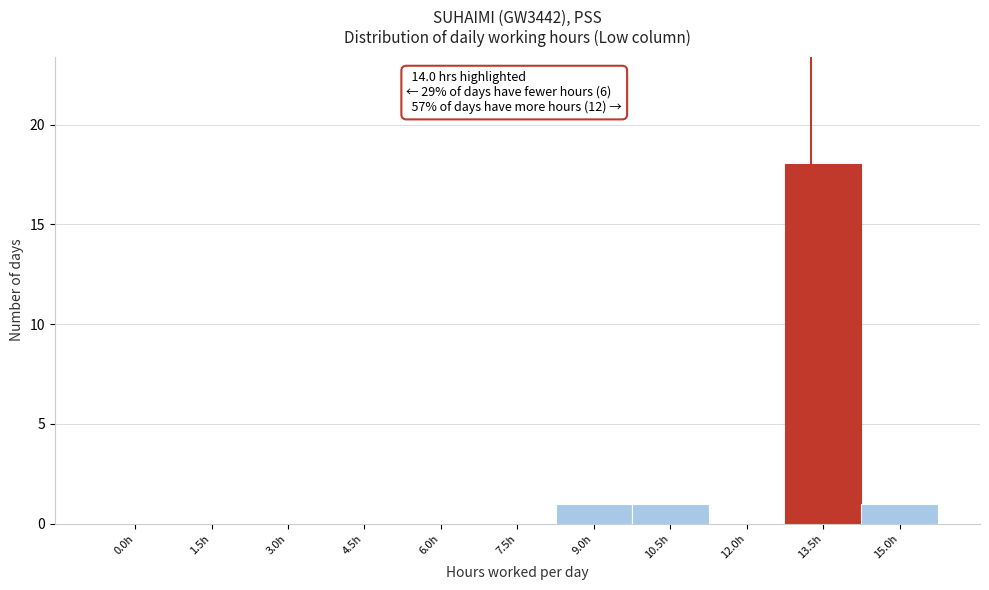

Reading left to right, transcribe all the data shown in this chart.

0.0h=0	1.5h=0	3.0h=0	4.5h=0	6.0h=0	7.5h=0	9.0h=1	10.5h=1	12.0h=0	13.5h=18	15.0h=1